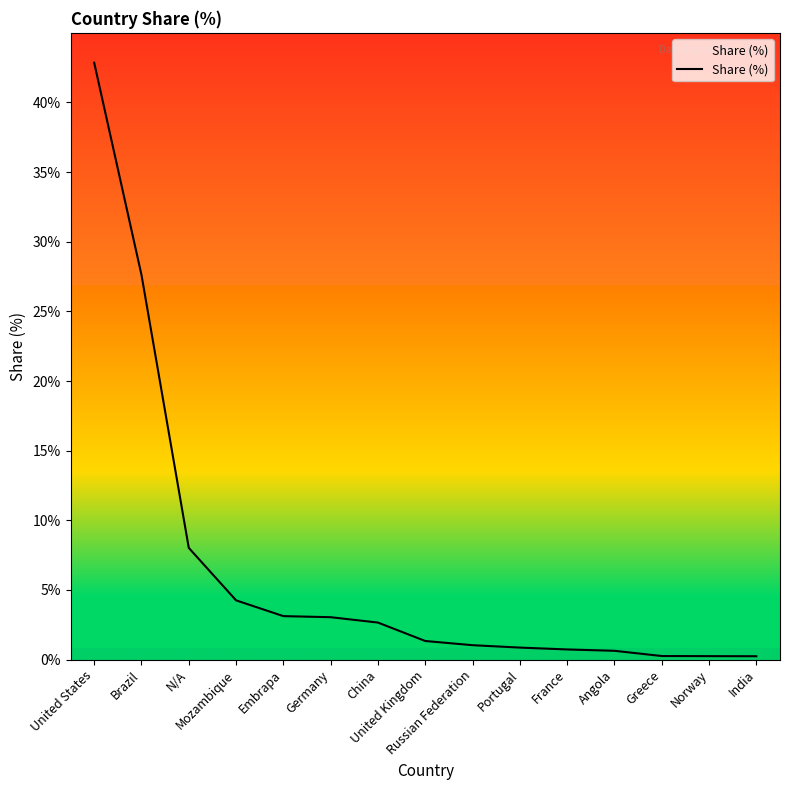

What is the sum of the values at Germany and United Kingdom?

4.4